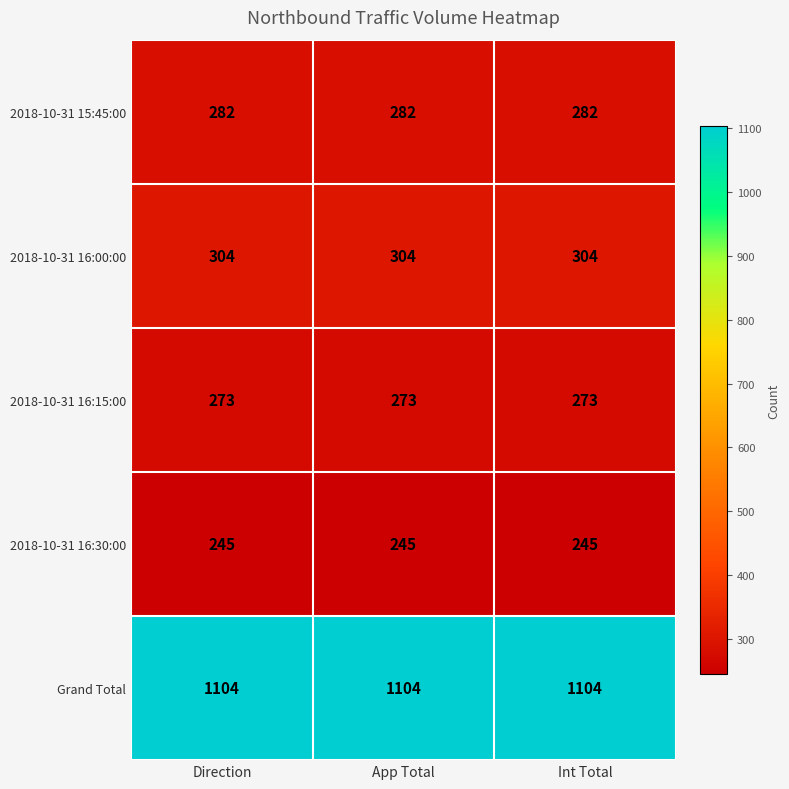

At Int Total, list the series in order from smallest to largest.

2018-10-31 16:30:00, 2018-10-31 16:15:00, 2018-10-31 15:45:00, 2018-10-31 16:00:00, Grand Total